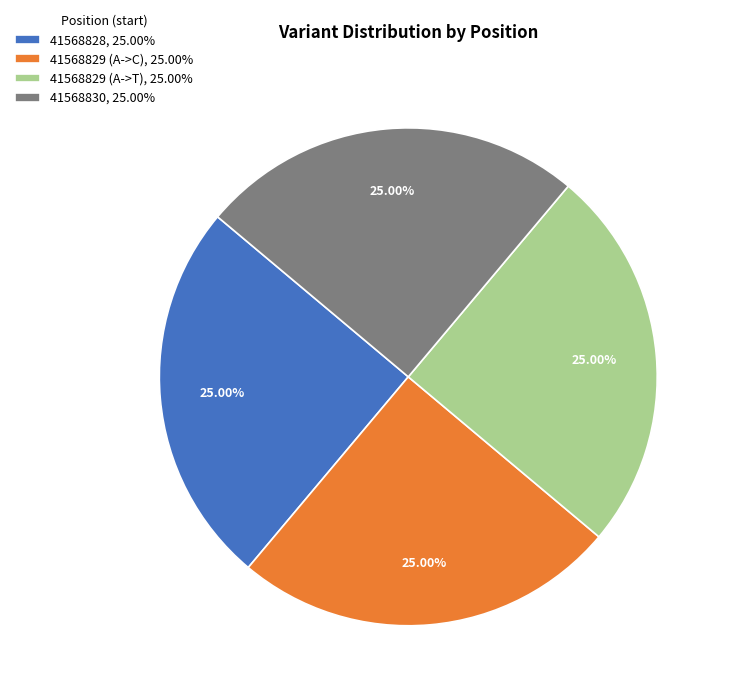

Is there a majority slice in this chart?

No